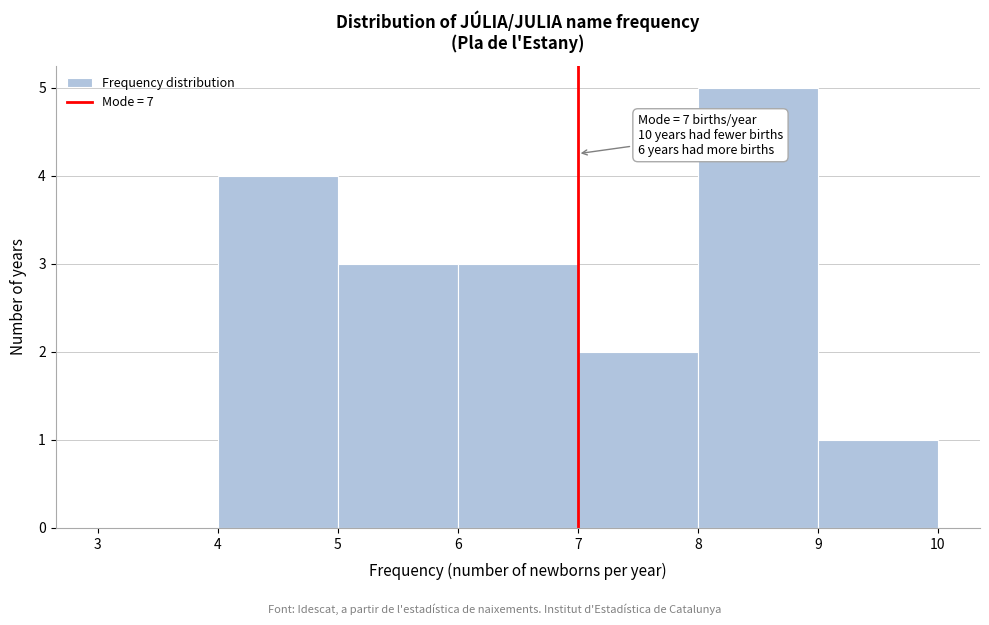

Which range on the x-axis has the tallest bar?

8 to 9